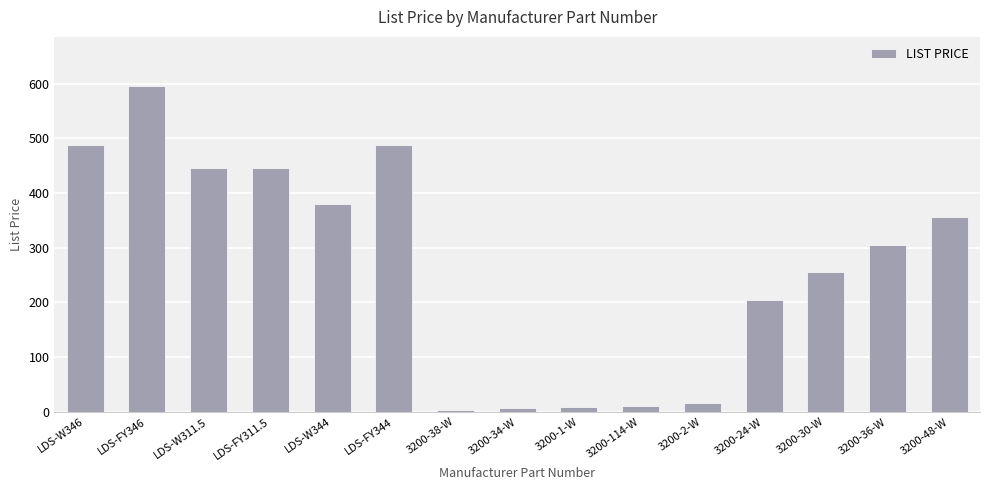

Read the value at LDS-FY344.

487.8